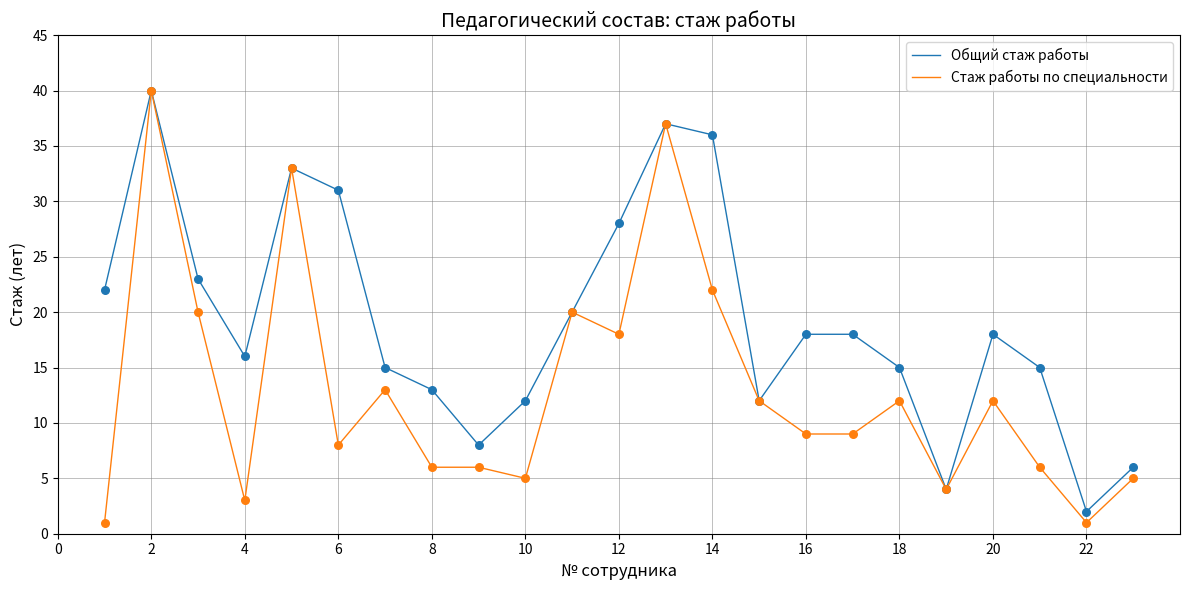

Which series has the largest total across all categories?

Общий стаж работы